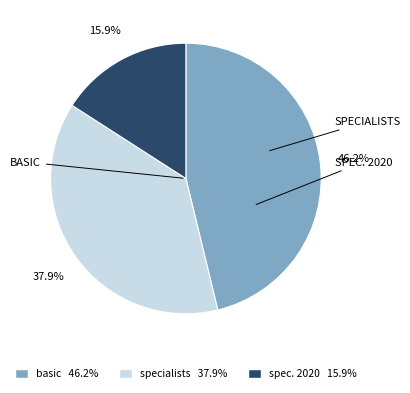

Is there a majority slice in this chart?

No